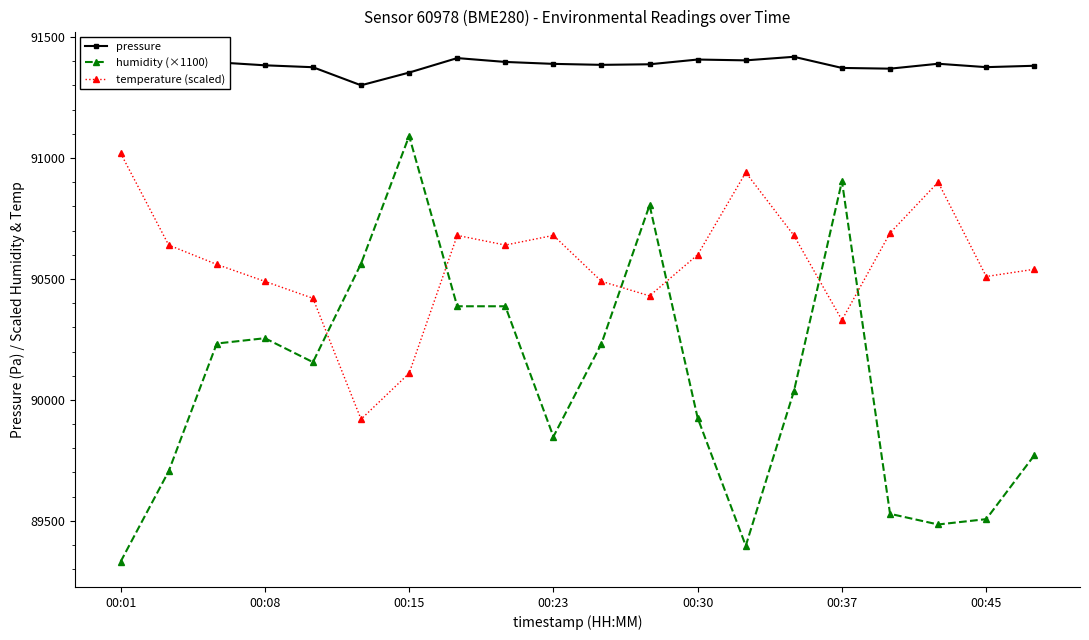

Does the chart display data point markers on the line(s)?

Yes